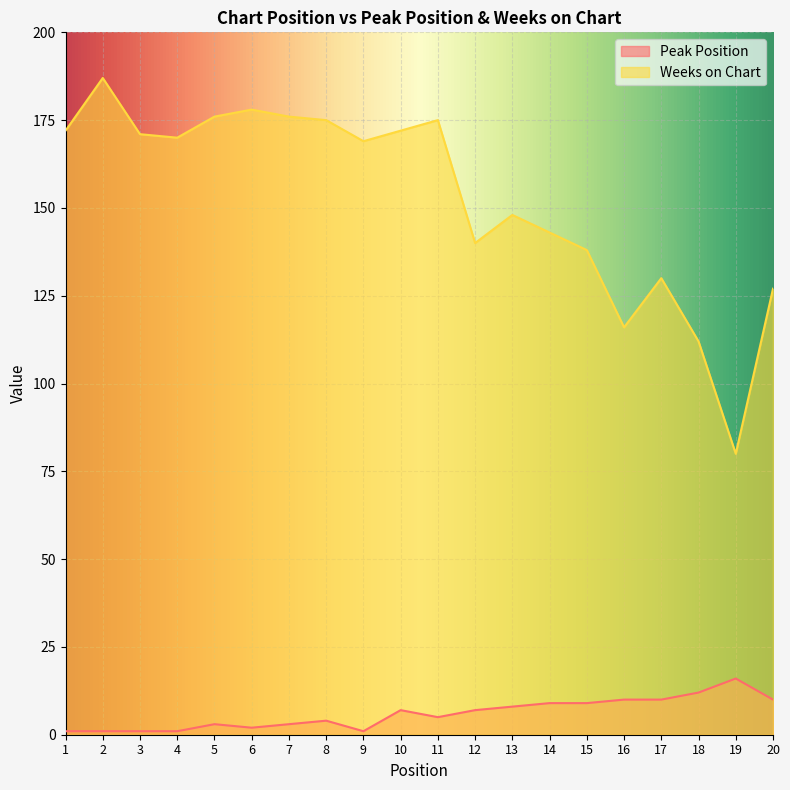

True or false: Weeks on Chart and Peak Position cross at least once.

False